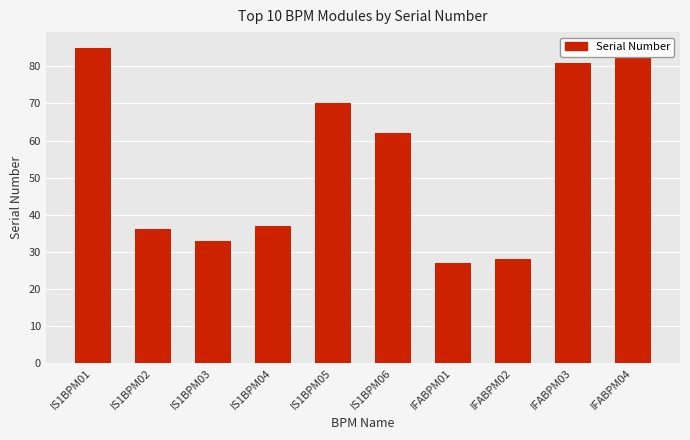

Reading left to right, transcribe all the data shown in this chart.

IS1BPM01=85	IS1BPM02=36	IS1BPM03=33	IS1BPM04=37	IS1BPM05=70	IS1BPM06=62	IFABPM01=27	IFABPM02=28	IFABPM03=81	IFABPM04=83